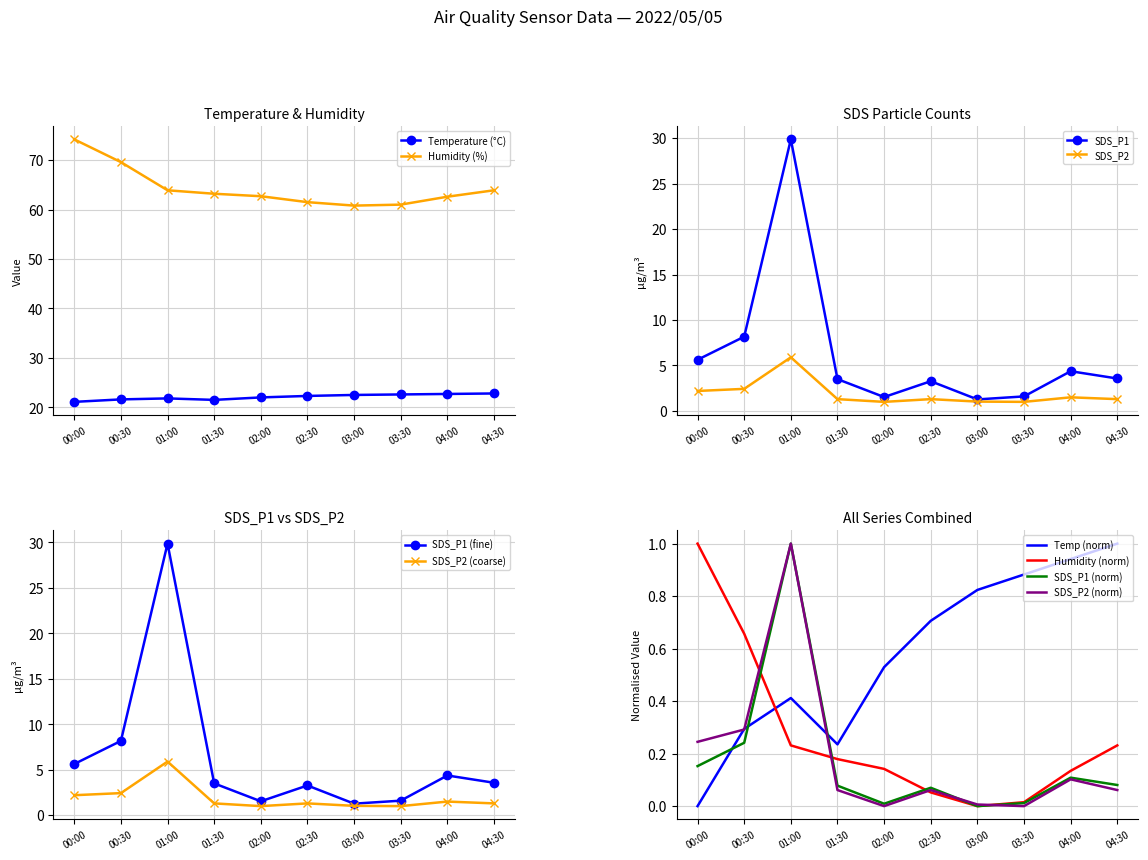

Reading left to right, list all the values displayed in this chart.

Temp: 21.1	21.6	21.8	21.5	22.0	22.3	22.5	22.6	22.7	22.8
Humidity: 74.2	69.6	63.9	63.2	62.7	61.5	60.8	61.0	62.6	63.9
SDS_P1: 5.6	8.2	29.9	3.5	1.5	3.3	1.3	1.6	4.4	3.6
SDS_P2: 2.2	2.4	5.9	1.3	1.0	1.3	1.0	1.0	1.5	1.3